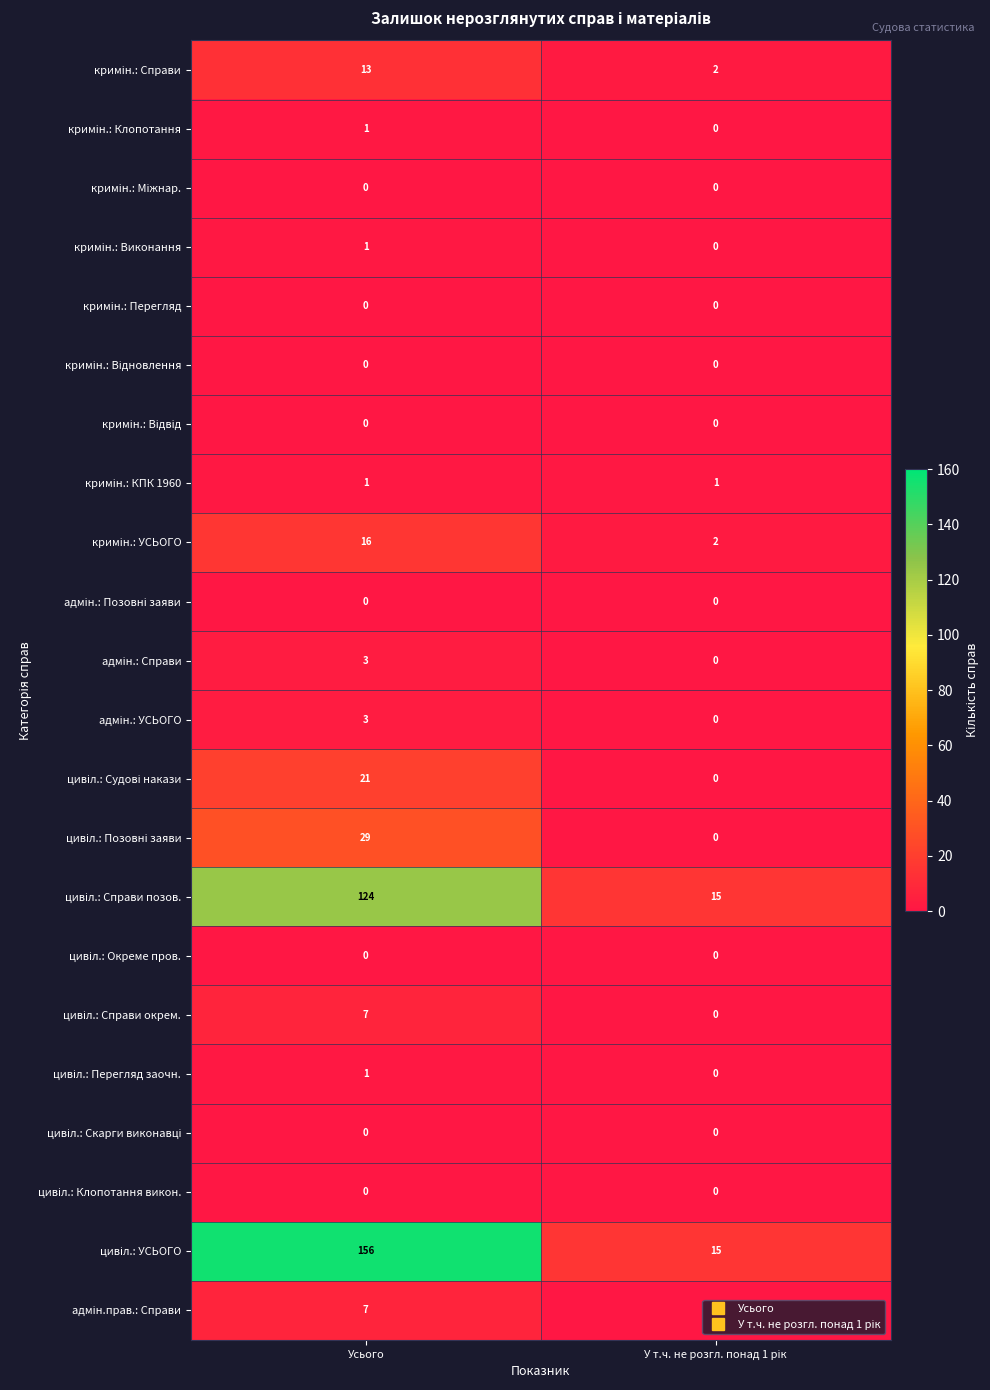

What is the spread (max minus min) of values at Усього?

156